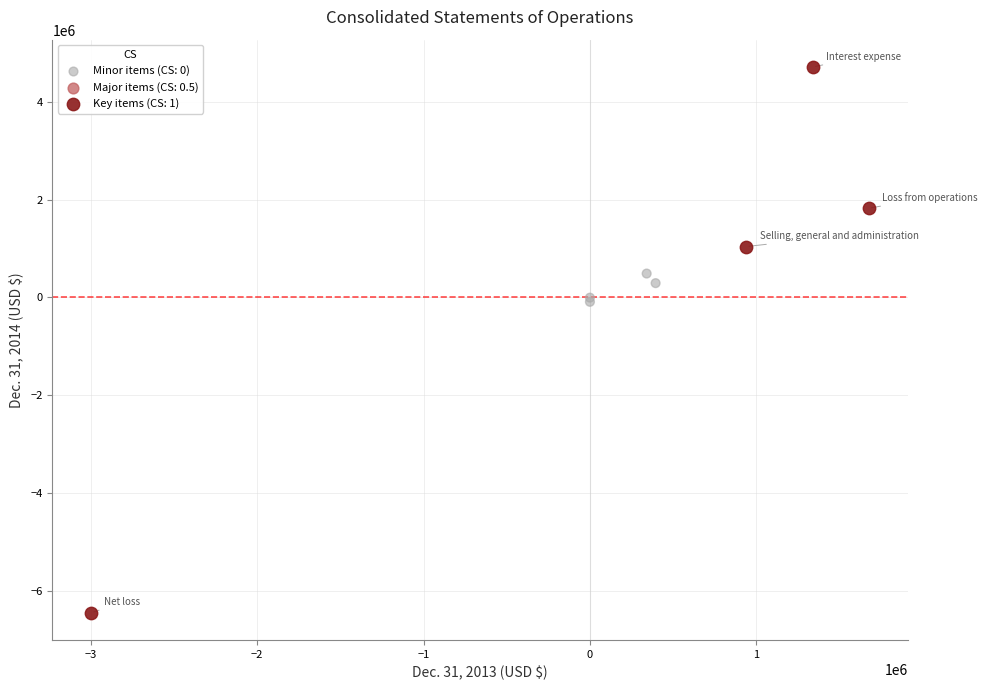

Which series contains the highest Y value?

Key items (CS: 1)